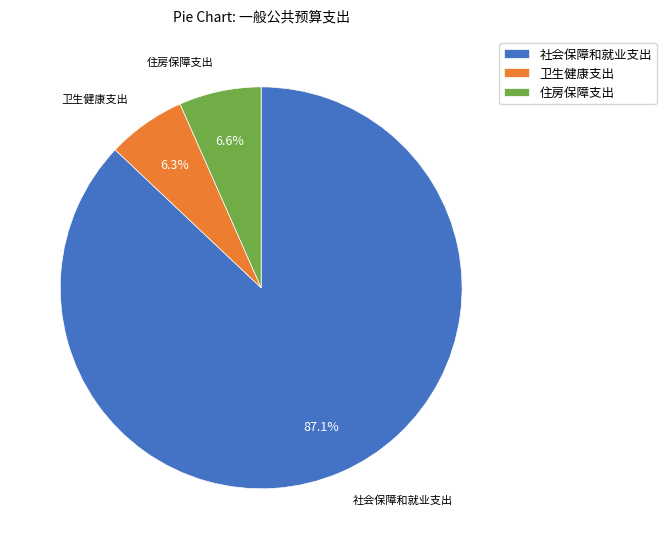

How many segments does this pie chart have?

3